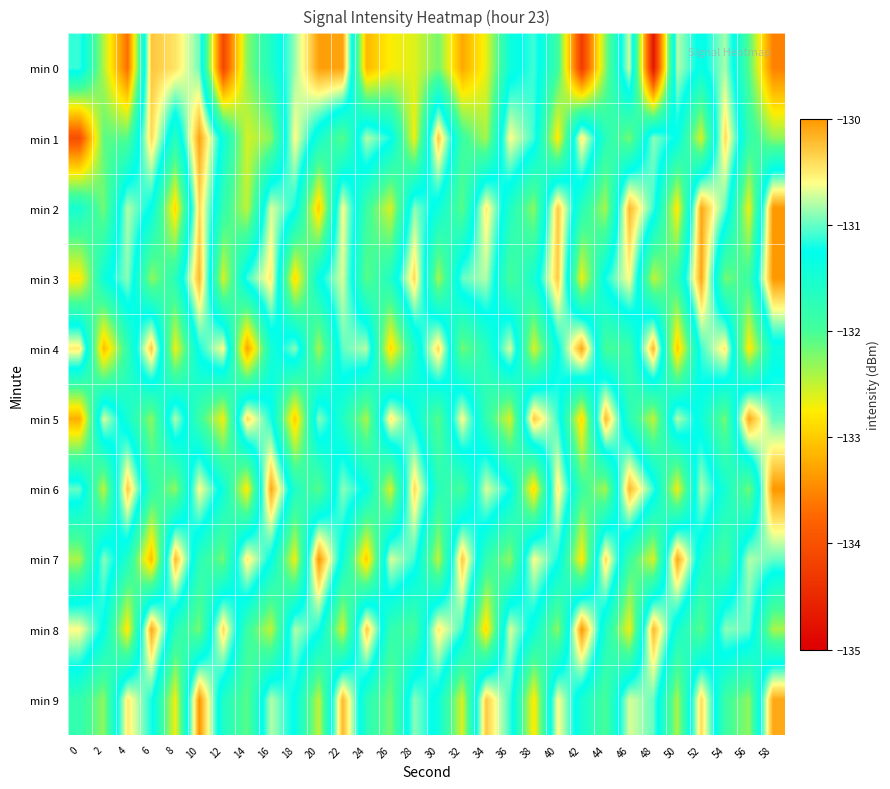

Count the number of categories in the chart.

30